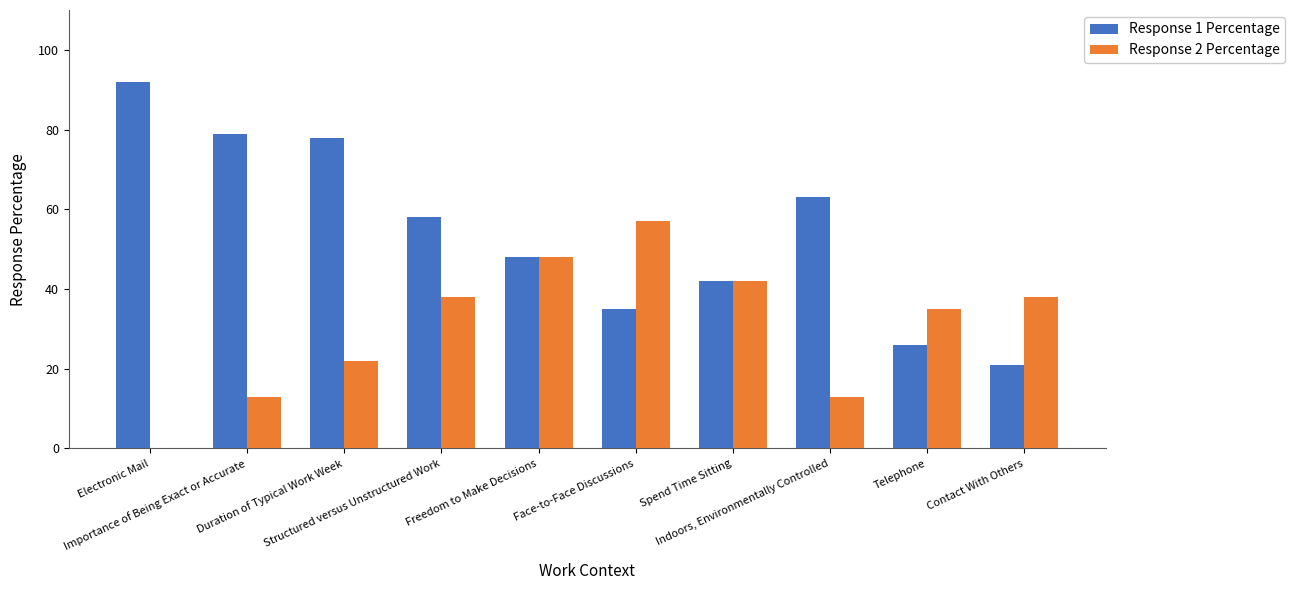

What are all the series names shown in the legend?

Response 1 Percentage, Response 2 Percentage